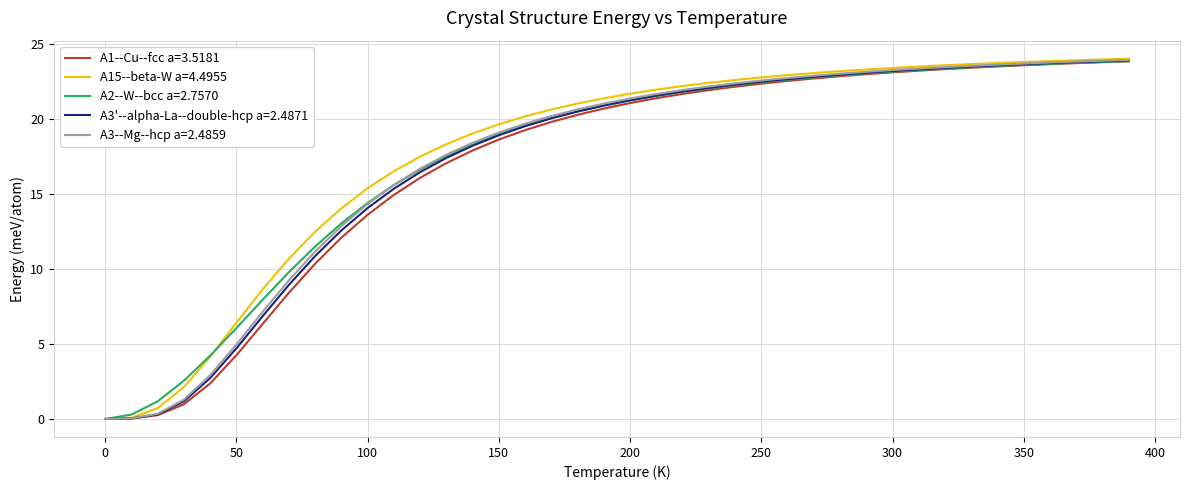

What is the highest value of the A15--beta-W a=4.4955 series?

24.0